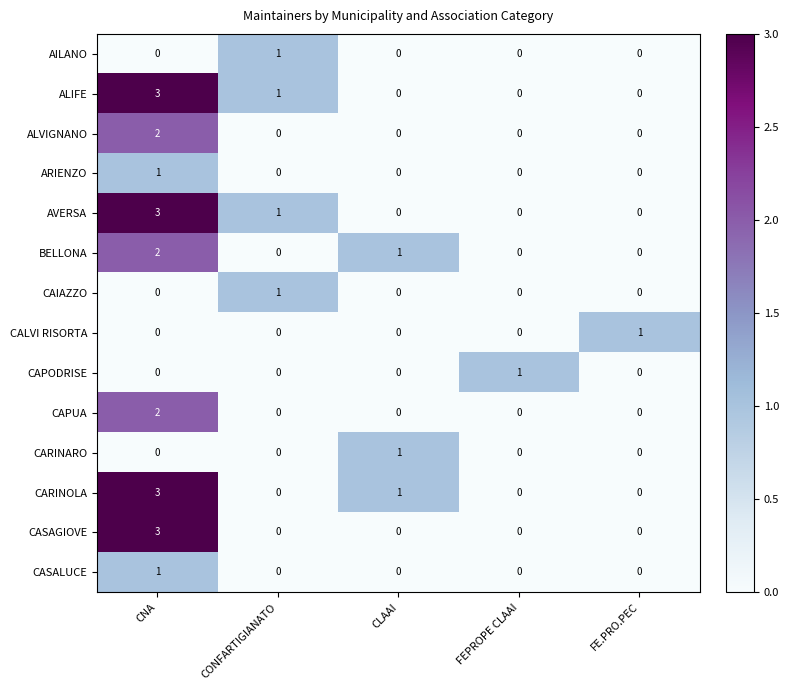

What is the spread (max minus min) of values at CNA?

3